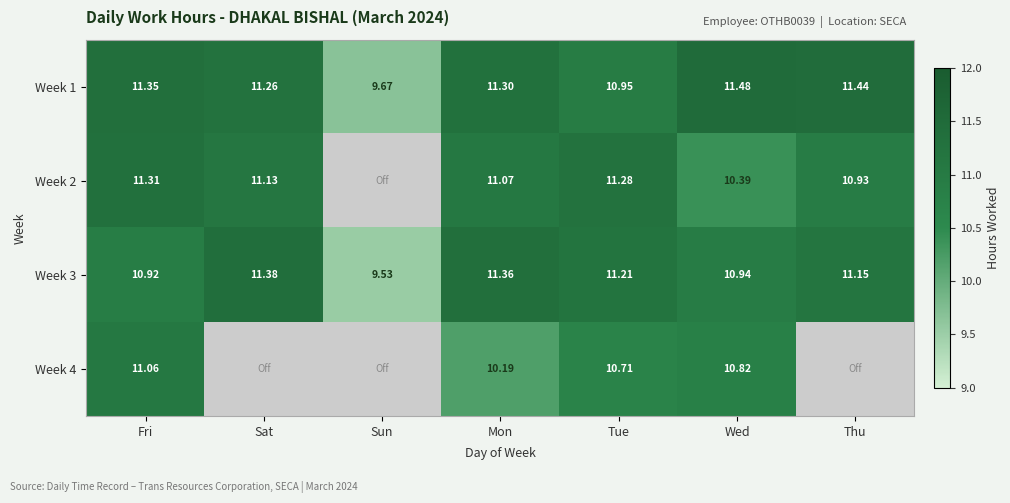

List the labels in order of Week 1 value, smallest first.

Sun, Tue, Sat, Mon, Fri, Thu, Wed